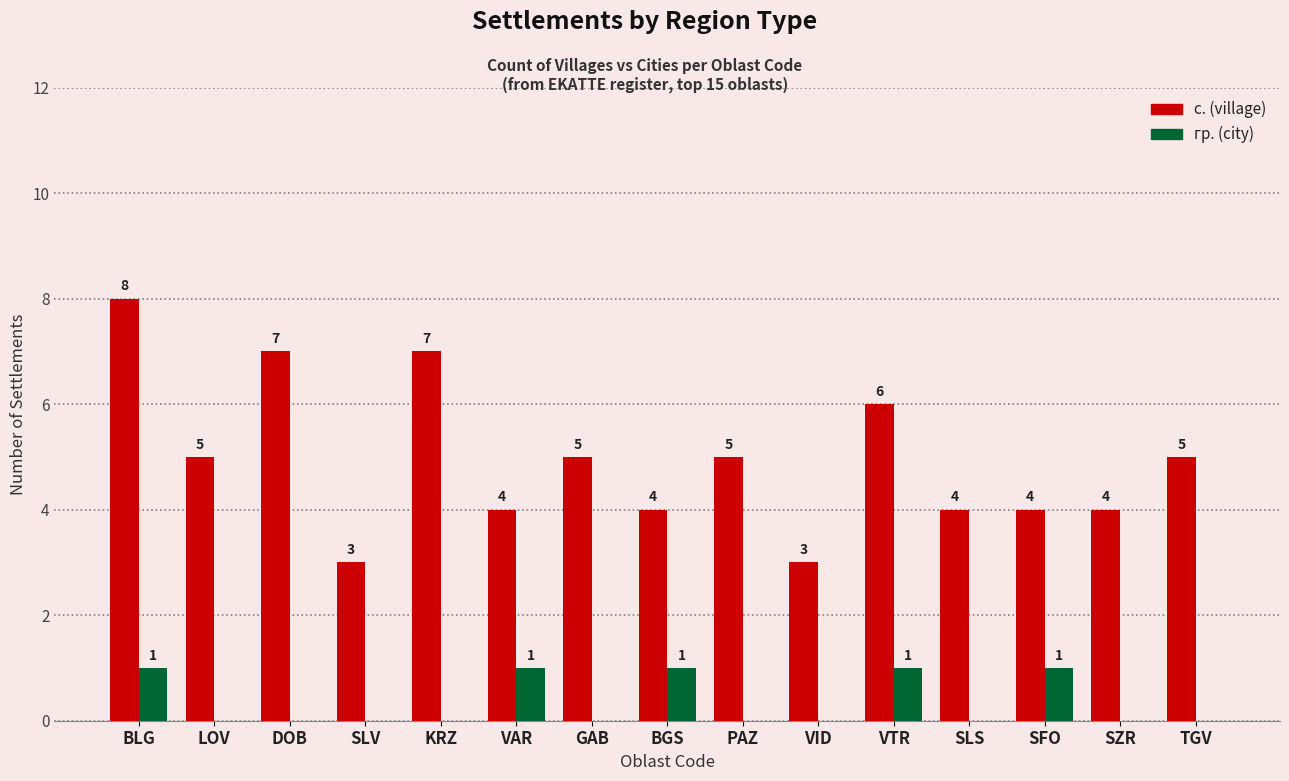

Which series has the widest spread of values?

с. (village)